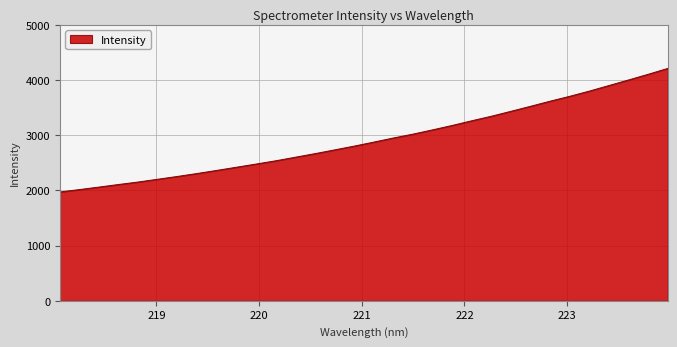

What is the minimum value shown in the chart?

1971.1